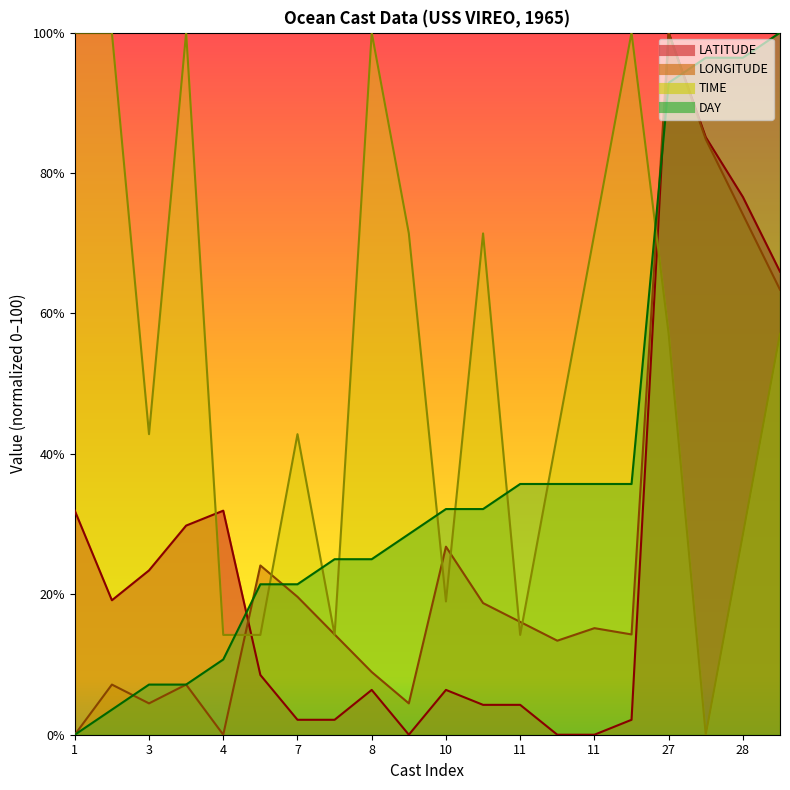

What is the total value across all series at 4?

56.8